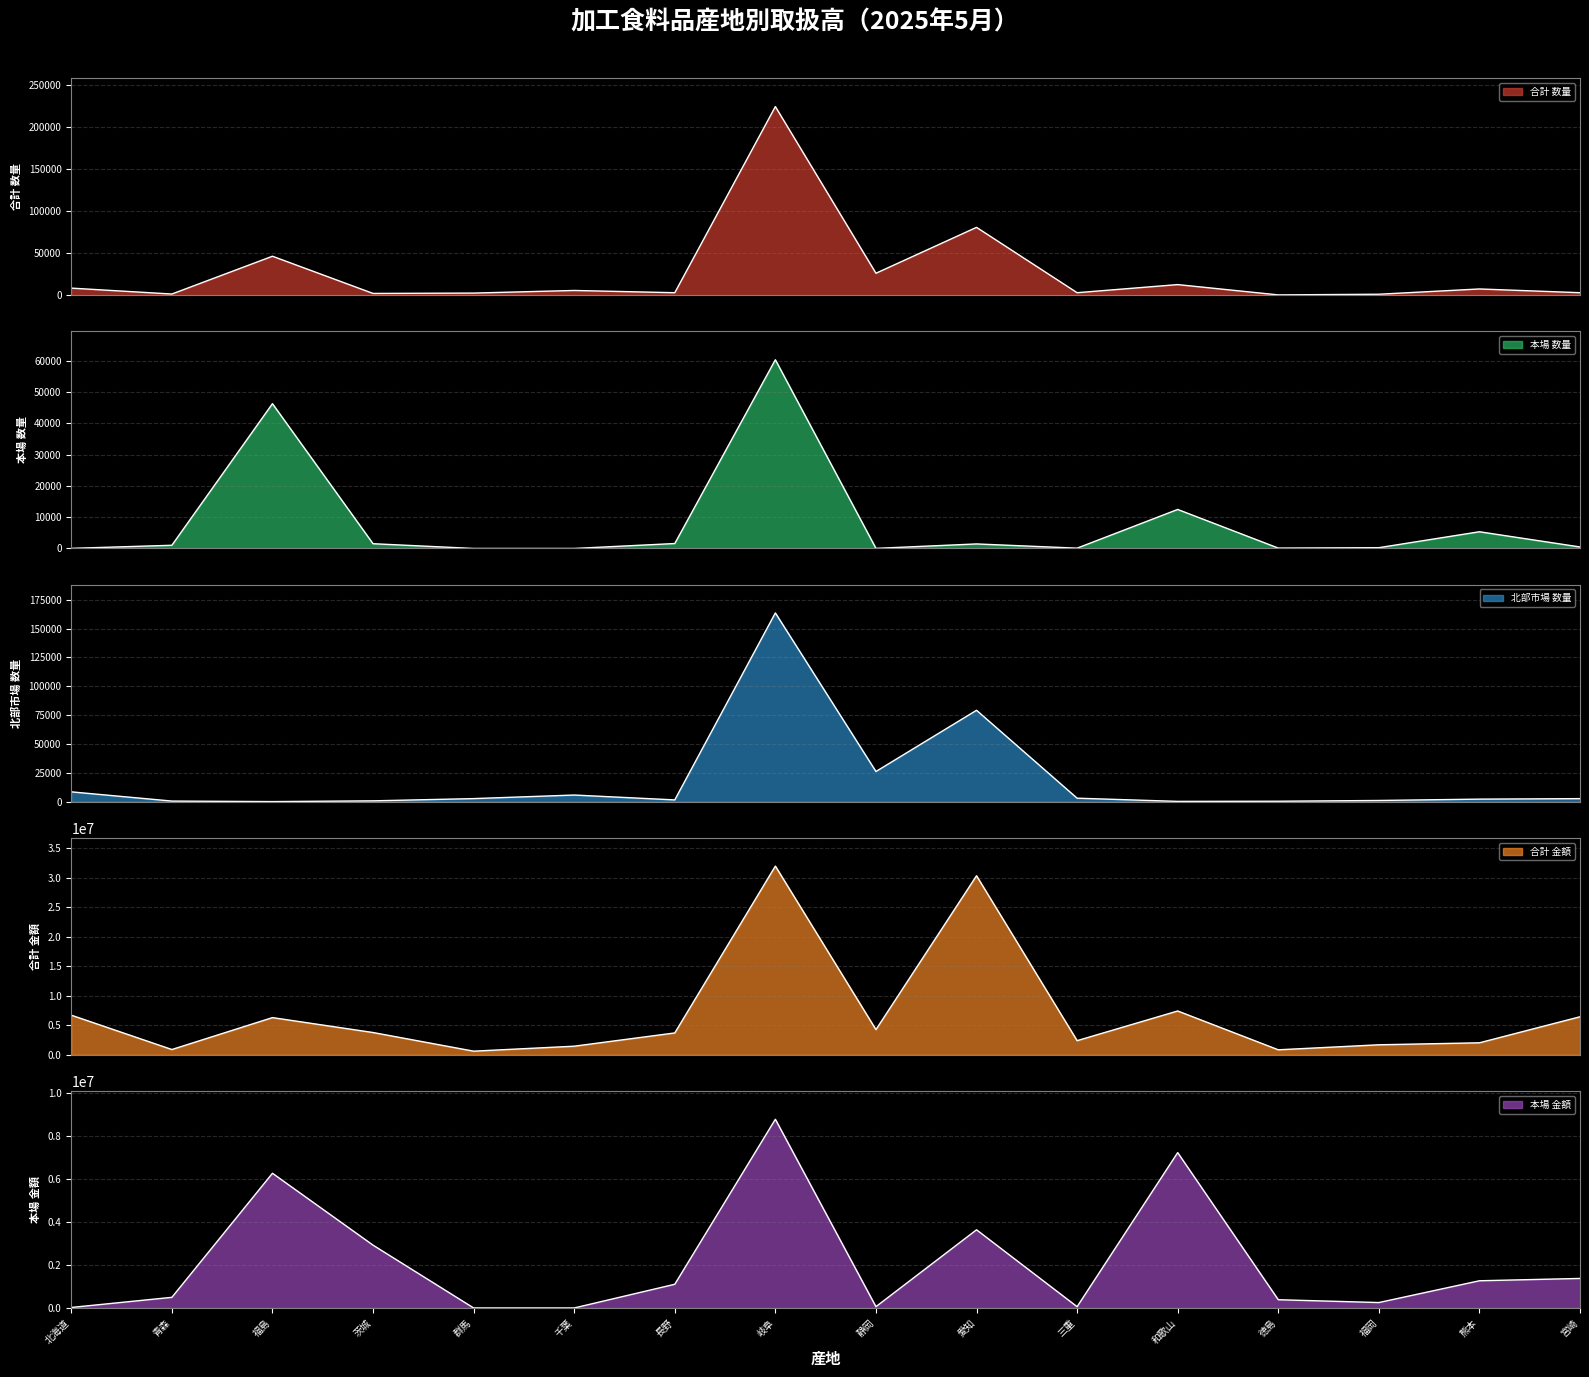

Between 宮崎 and 青森, which is larger?

宮崎